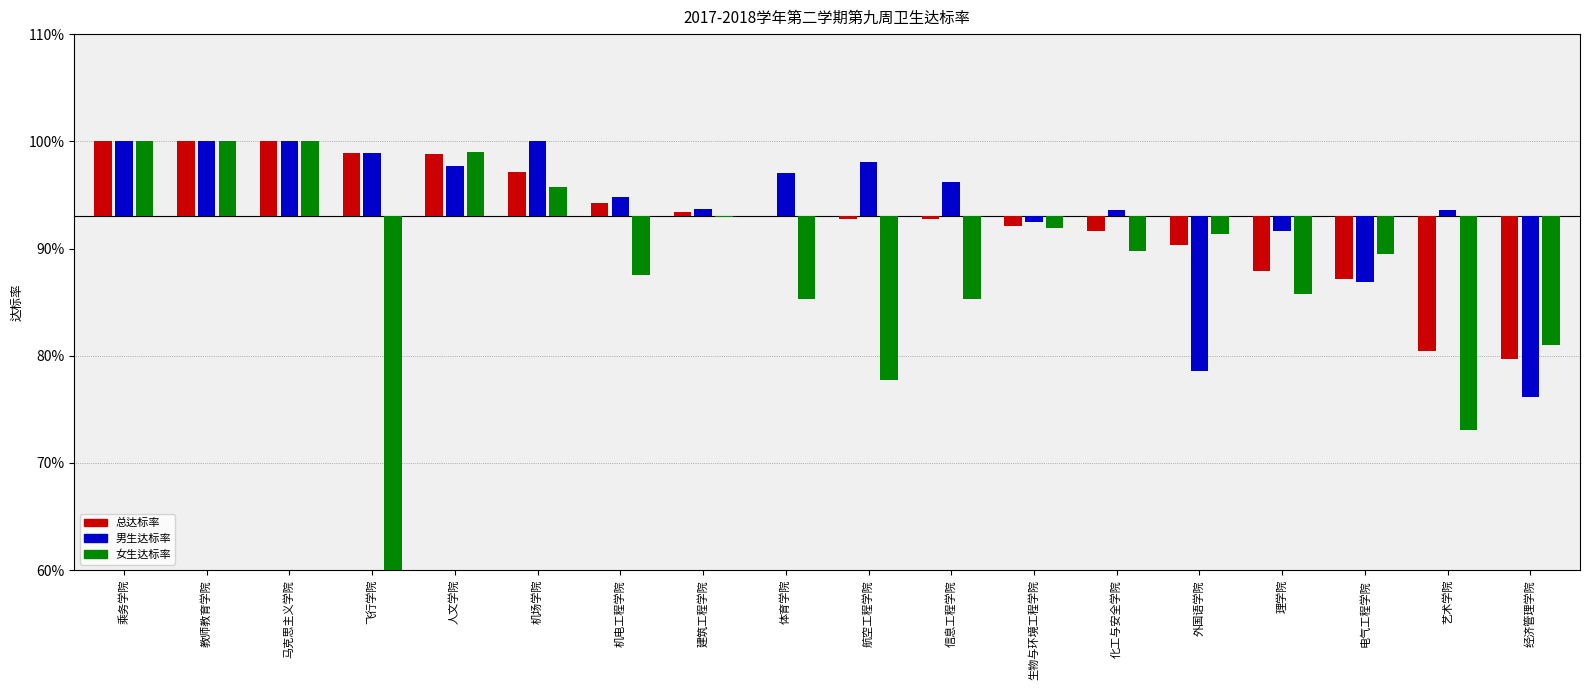

Which label corresponds to the smallest value in the chart?

飞行学院